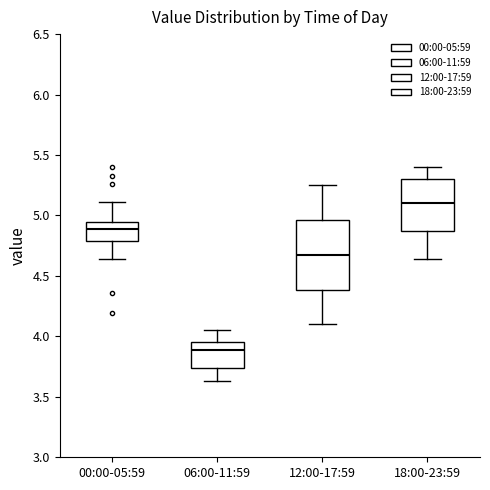

Where is the lower edge of the box for 06:00-11:59 on the y-axis? The values are not printed on the chart, so give them approximately, as read against the axis.

3.75